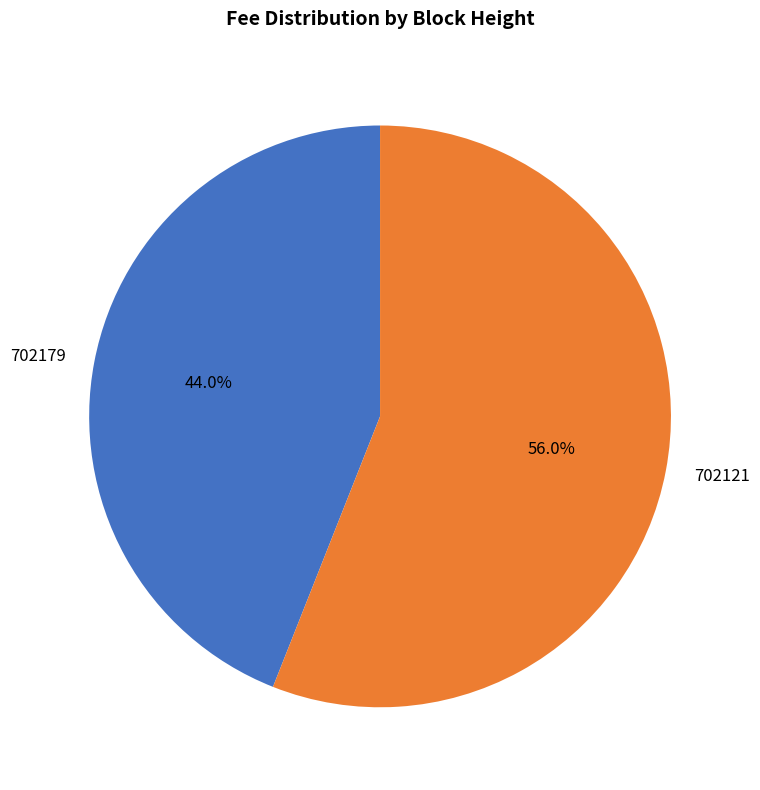

To the nearest percent, what is the difference between the largest and smallest slice percentages?

12%